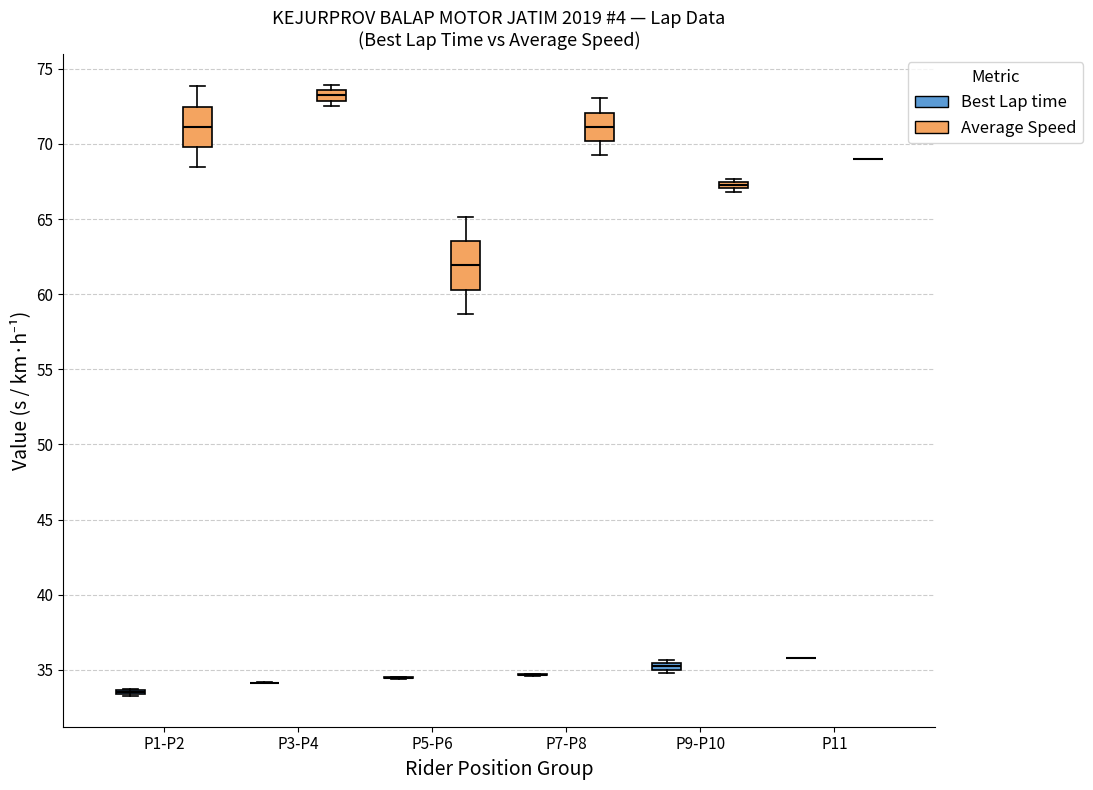

Where does the lower whisker of the box for P5-P6 (Average Speed) end on the y-axis? The values are not printed on the chart, so give them approximately, as read against the axis.

58.5